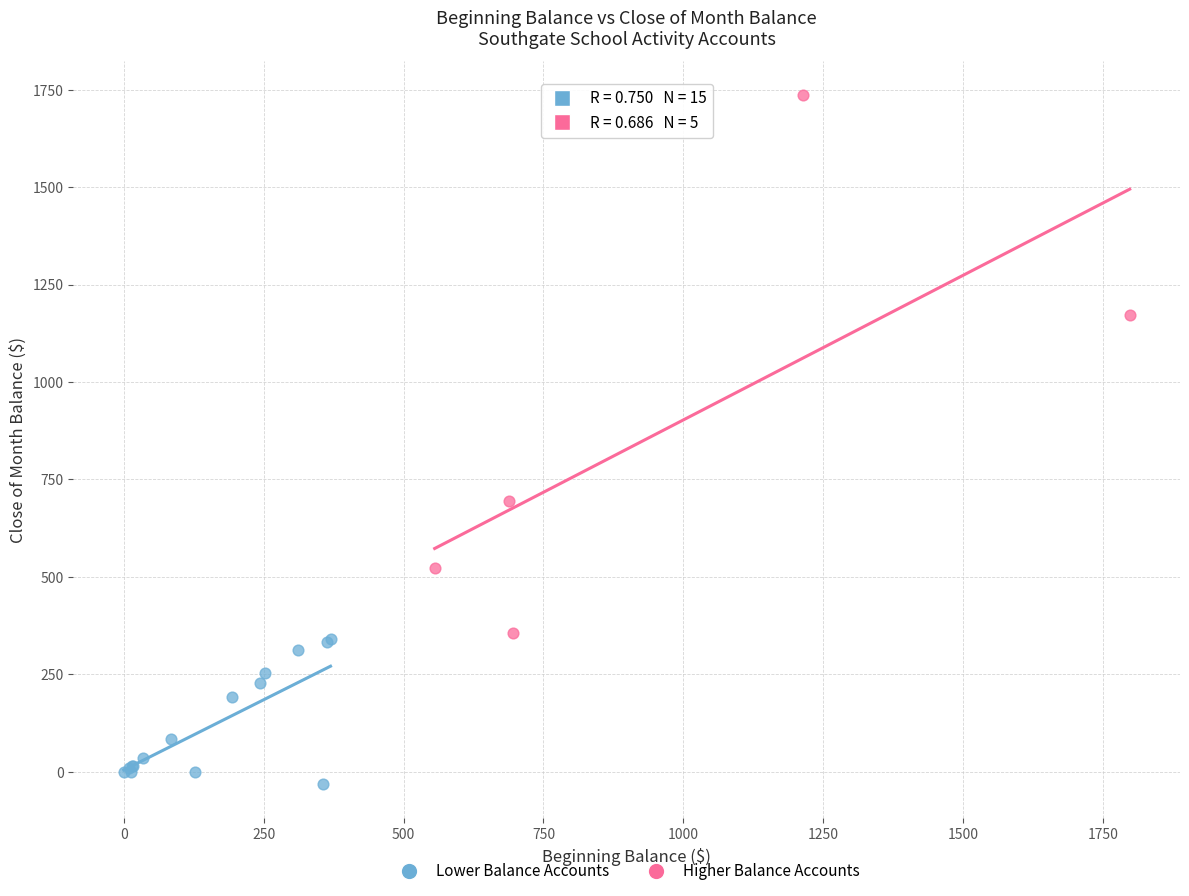

Which series contains the highest Y value?

Higher Balance Accounts